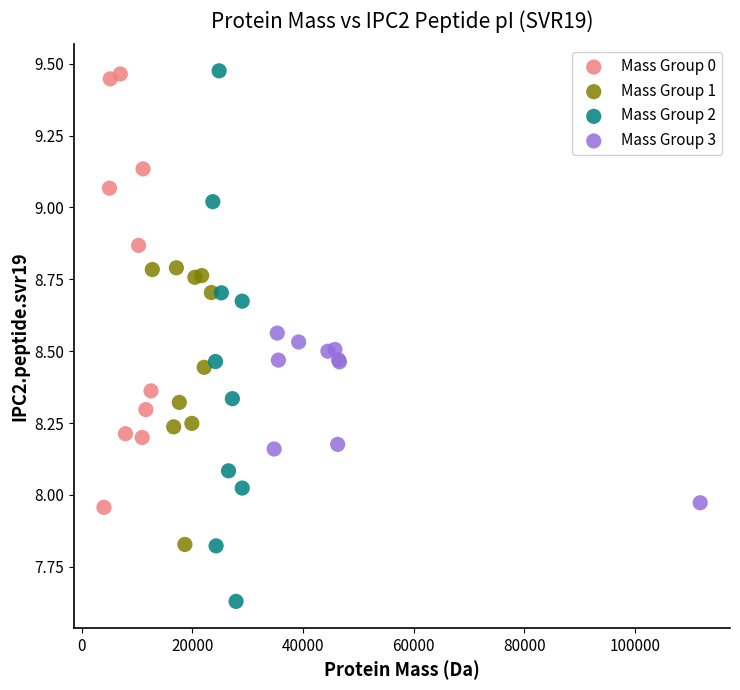

What are all the series names shown in the legend?

Mass Group 0, Mass Group 1, Mass Group 2, Mass Group 3